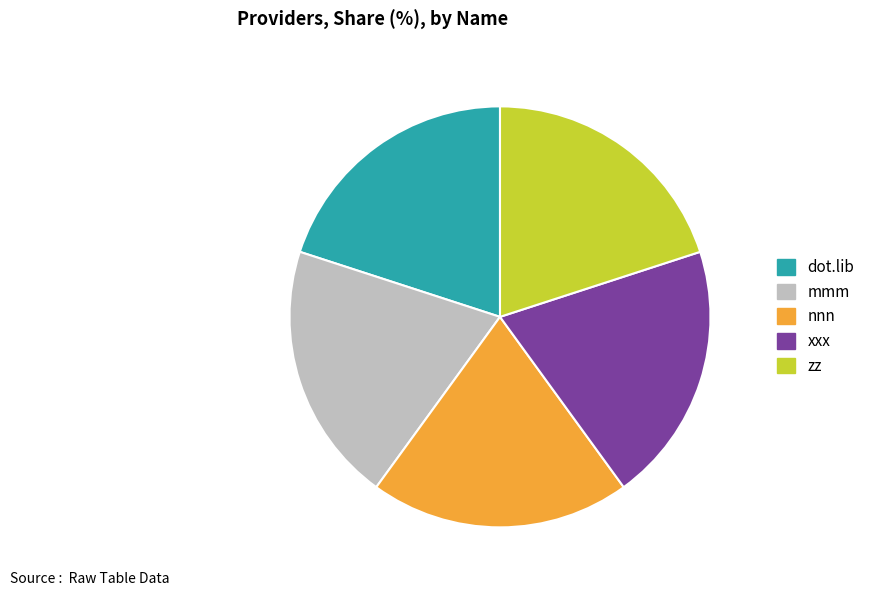

What is the ratio of the value at dot.lib to the value at xxx?

1.0